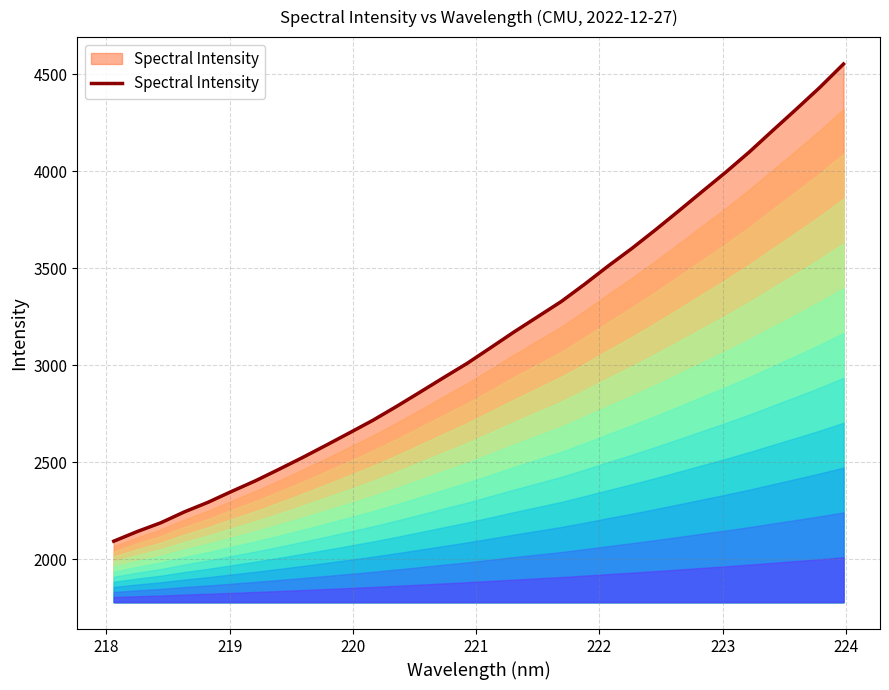

What is the difference between the maximum and minimum values?

2458.9